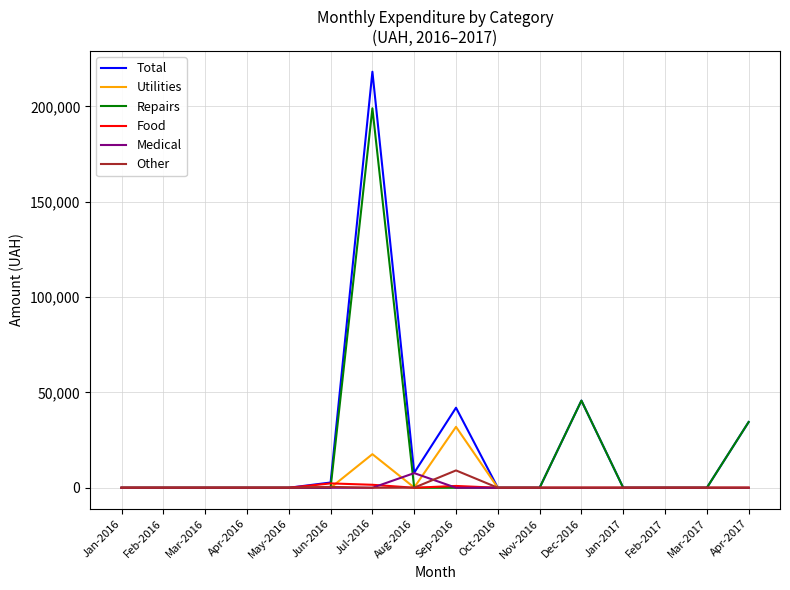

What is the maximum value for Other?

9091.9